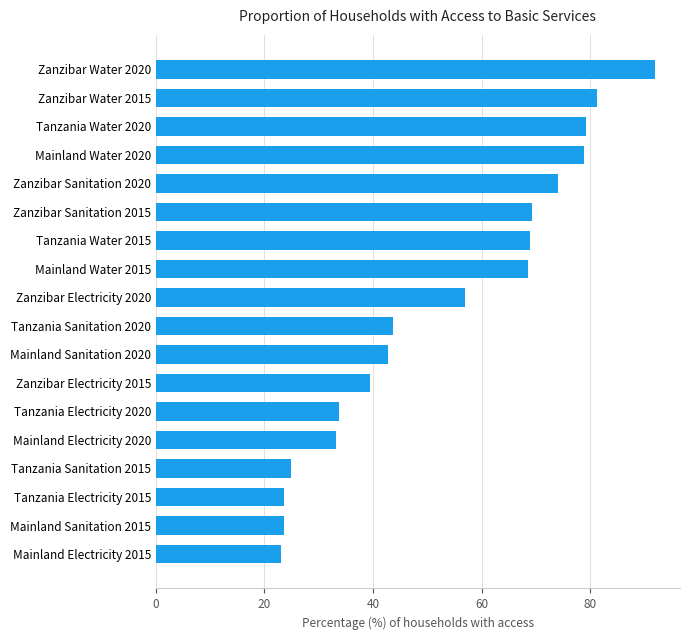

The chart shows a value of 23.1 at Mainland Electricity 2015. True or false?

True